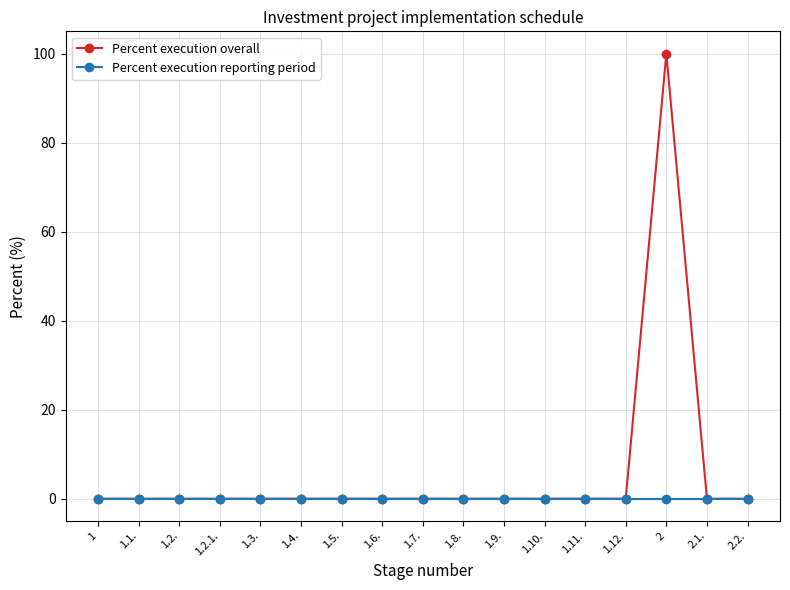

At which category is the sum across all series the highest?

2